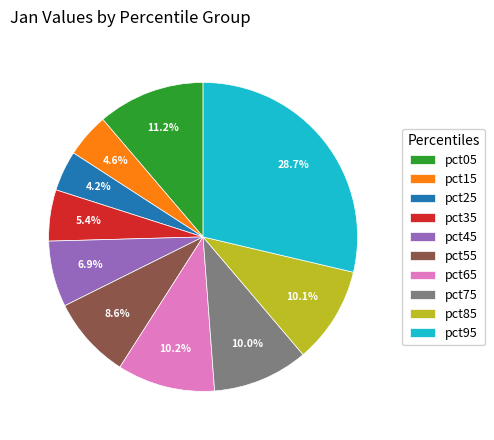

To the nearest percent, what portion does pct45 represent?

7%